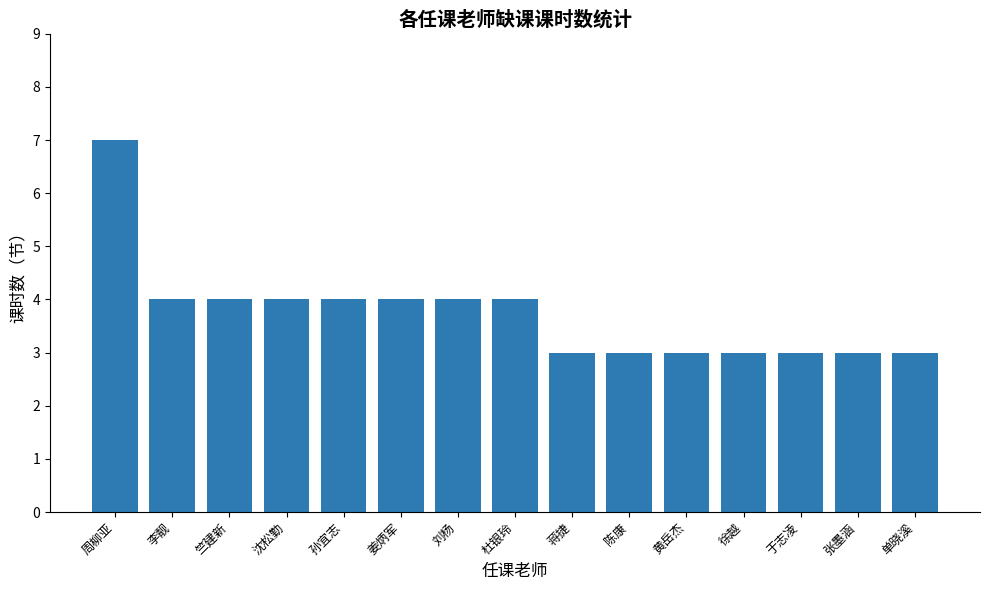

What is the sum of the values at 刘杨 and 徐越?

7